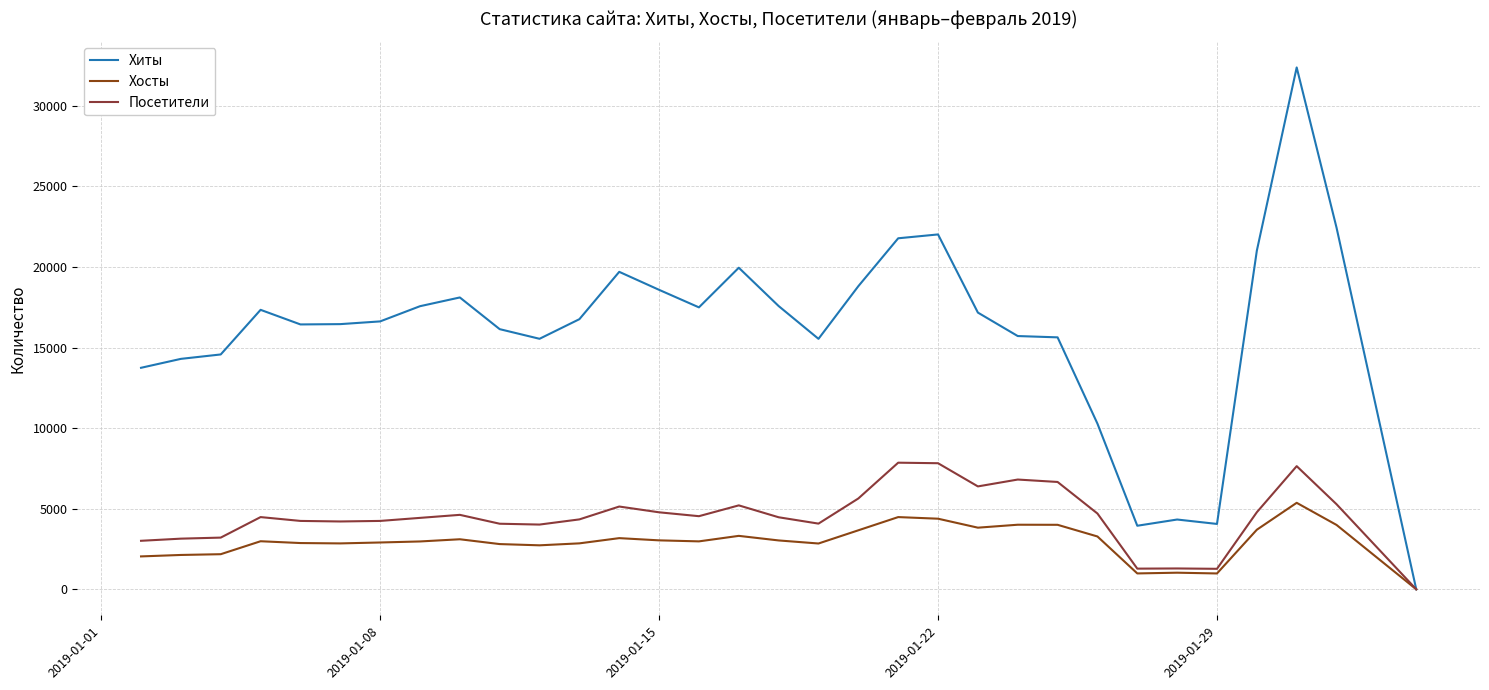

Which series has the largest range (max minus min)?

Хиты